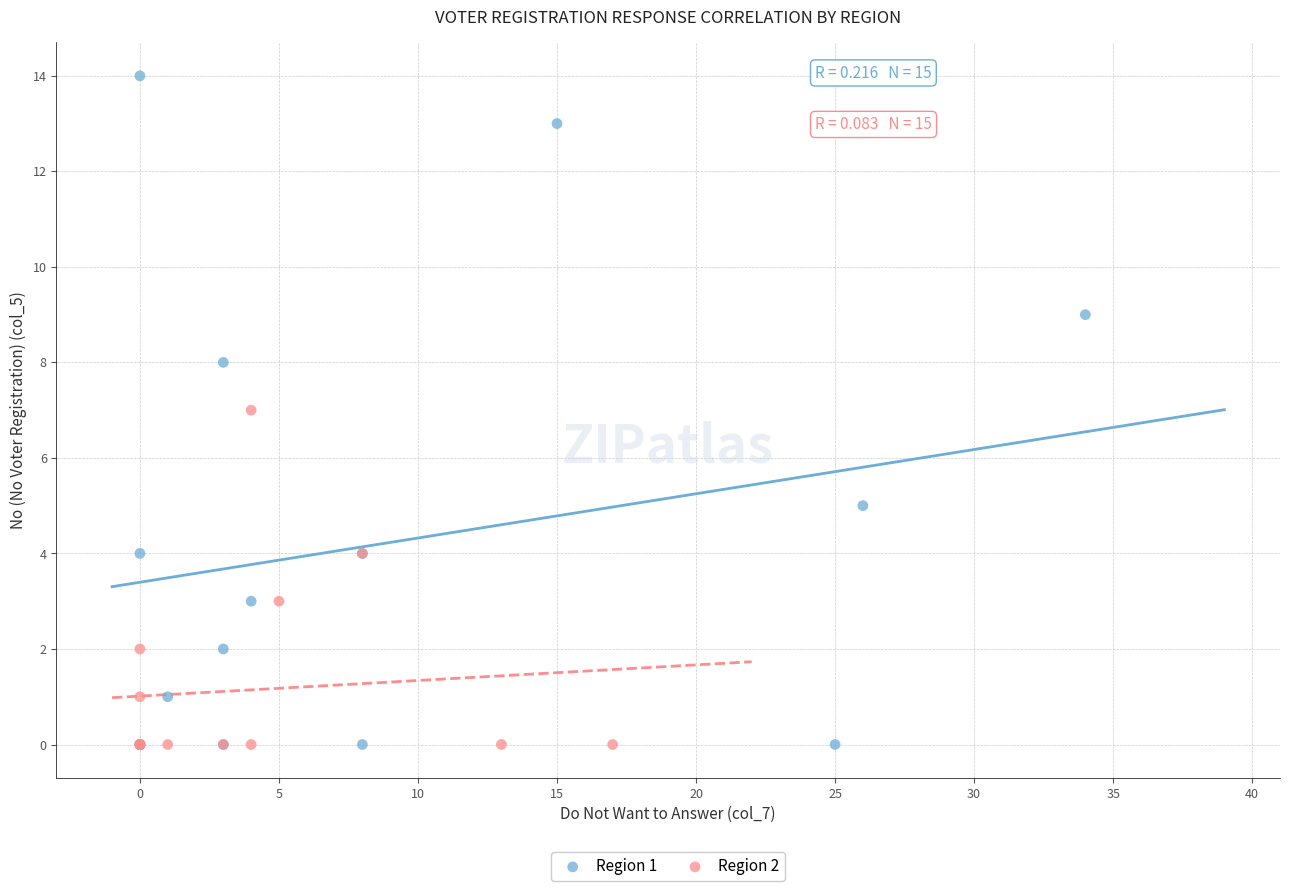

What are all the series names shown in the legend?

Region 1, Region 2